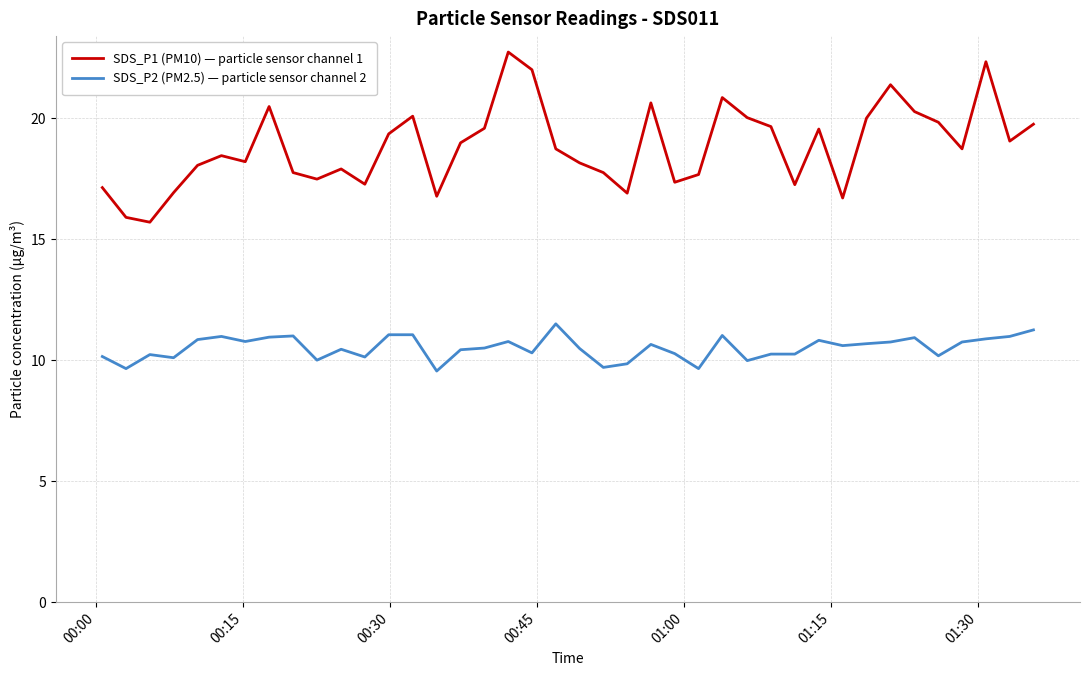

What is the minimum value shown in the chart?

9.6